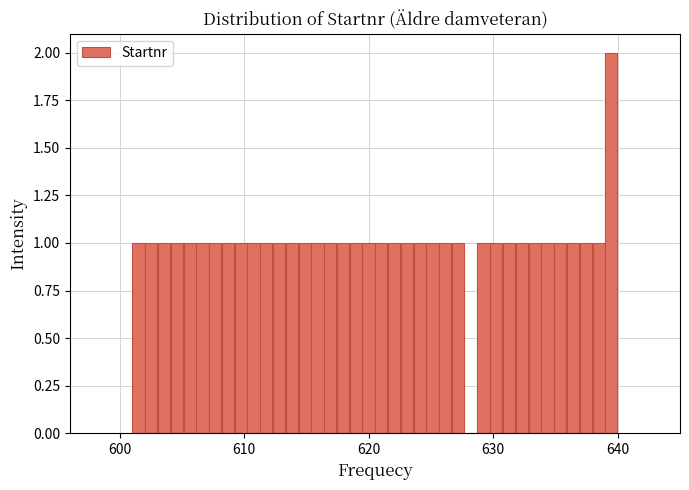

Read against the x-axis, roughly where is the centre of the tallest bar?

639